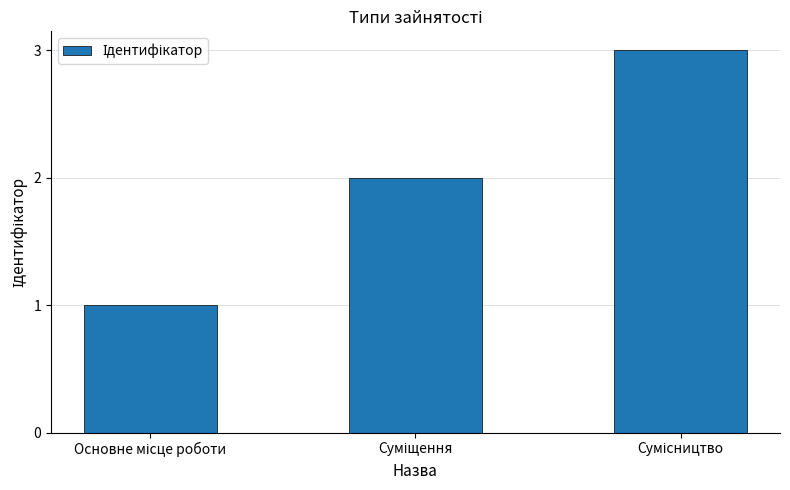

What is the maximum value shown in the chart?

3